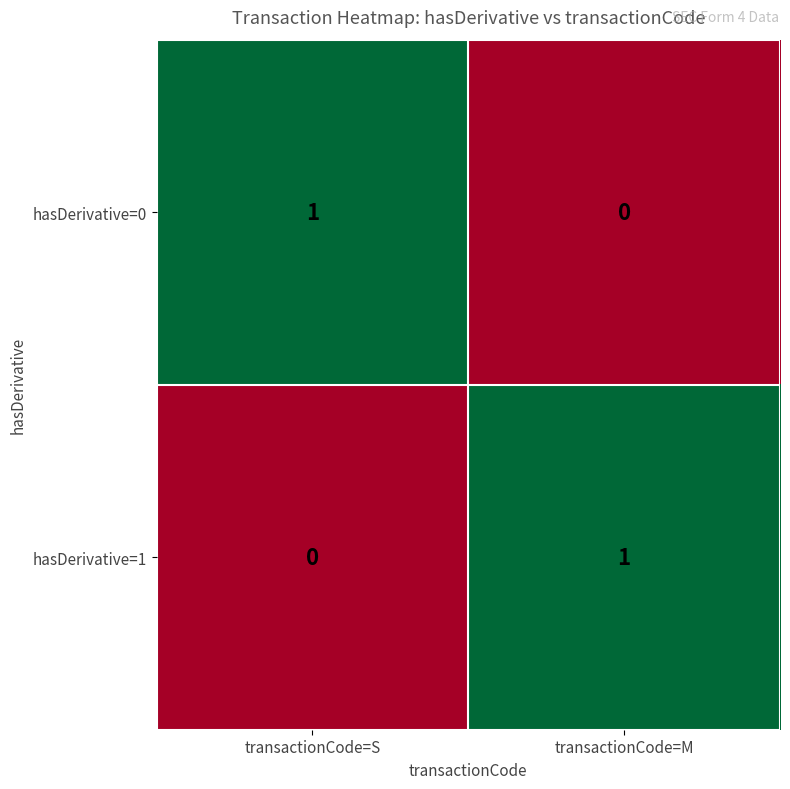

Is the value of hasDerivative=0 at transactionCode=M greater than the value of hasDerivative=1 at transactionCode=M?

No